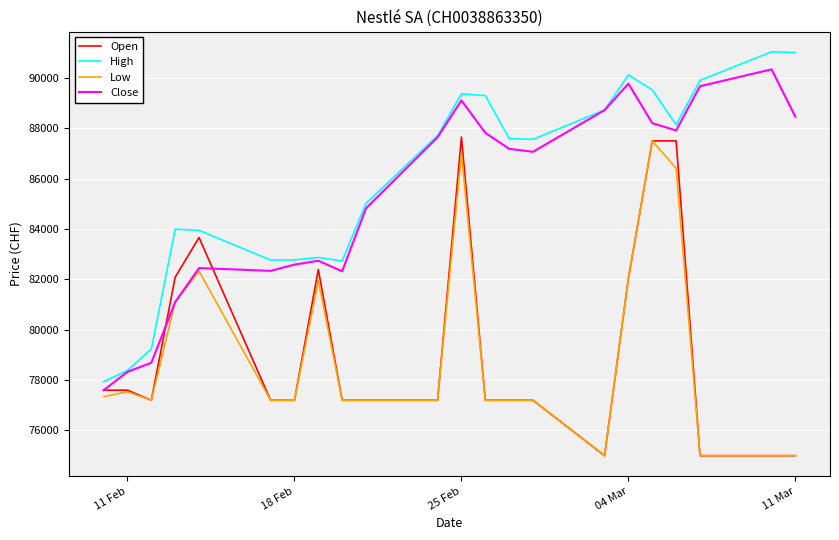

What is the maximum value for Close?

90340